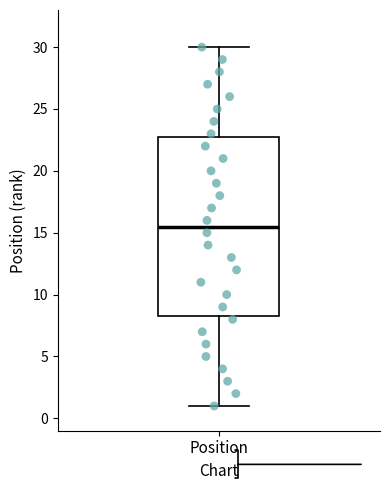

Transcribe this box plot: give where the median line is, the range the box spans, and where the two whiskers end, as read against the y-axis. The values are not printed on the chart, so give them approximately, as read against the axis.

median 15.5, box 8.5 to 23.0, whiskers 1.0 to 30.0